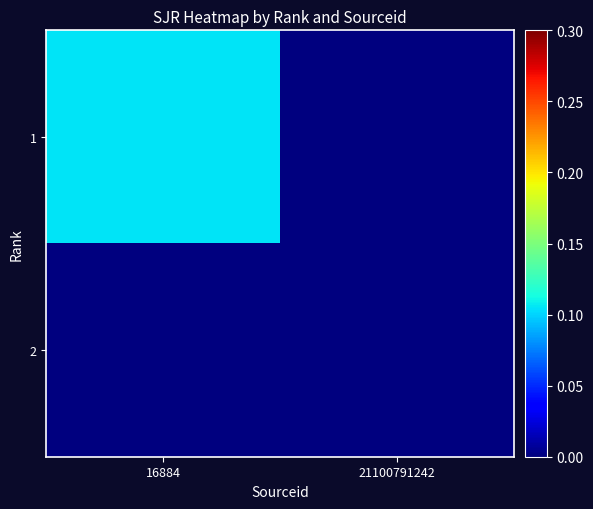

Which series has the largest total across all categories?

1